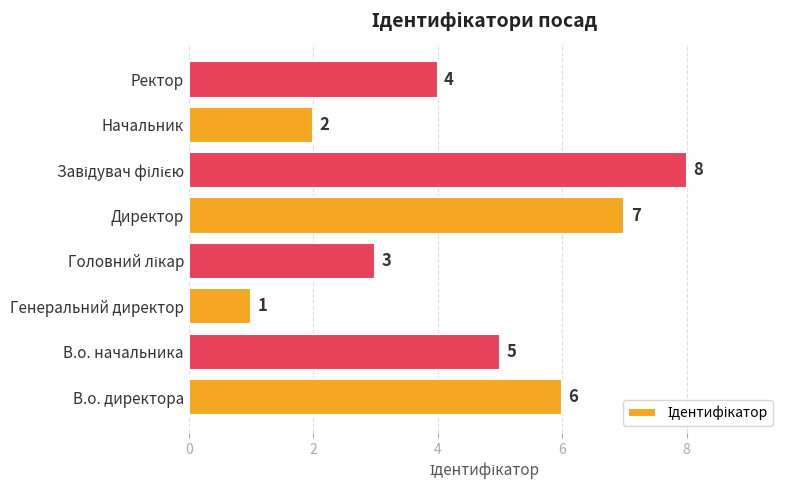

How many data points are less than 5?

4